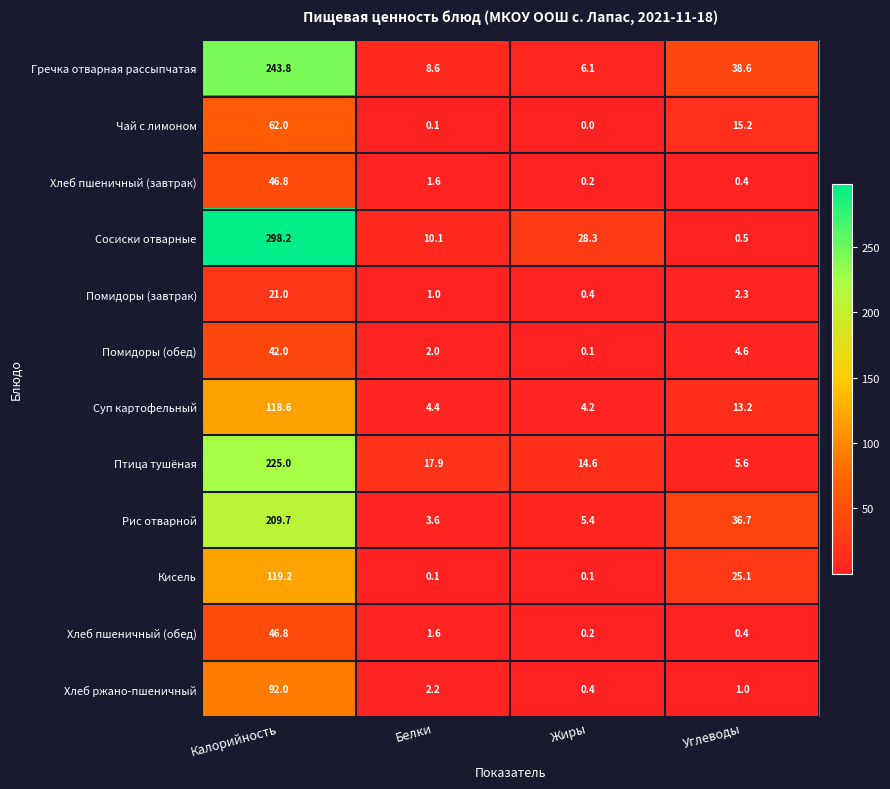

Rank the categories by Хлеб пшеничный (обед) value from highest to lowest.

Калорийность, Белки, Углеводы, Жиры